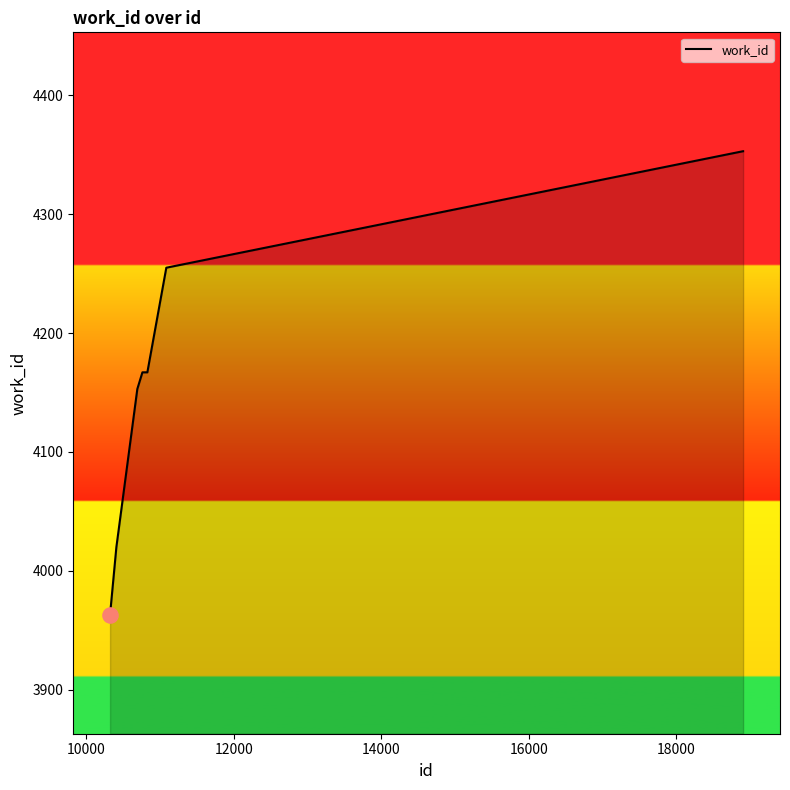

What is the maximum value shown in the chart?

4353